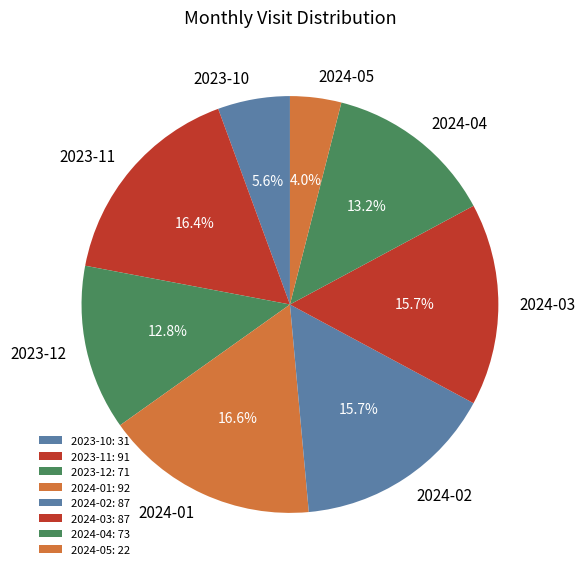

What percentage is the 2023-11 slice, to the nearest percent?

16%